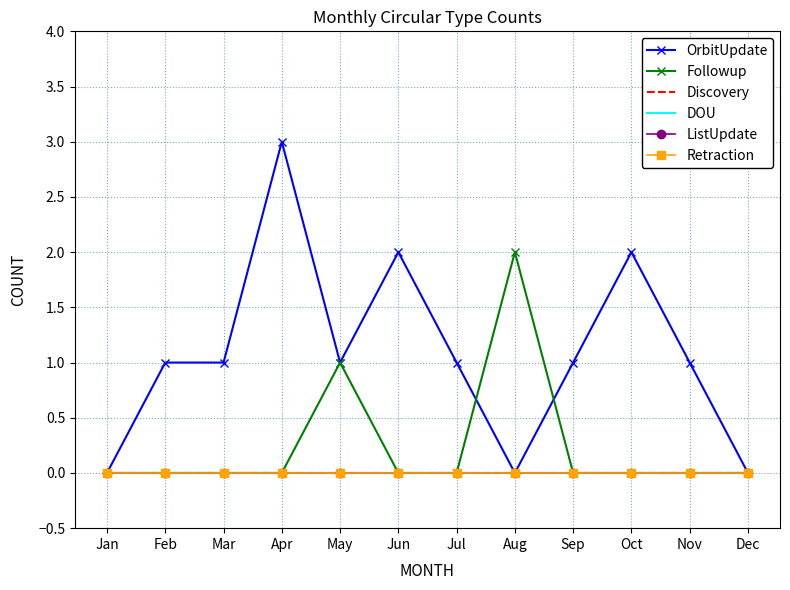

What is the maximum value shown in the chart?

3